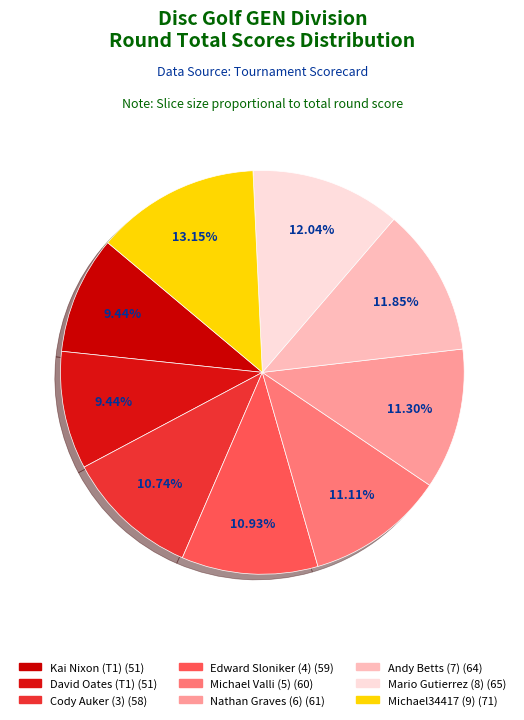

Does David Oates (T1) represent more than half of the total?

No